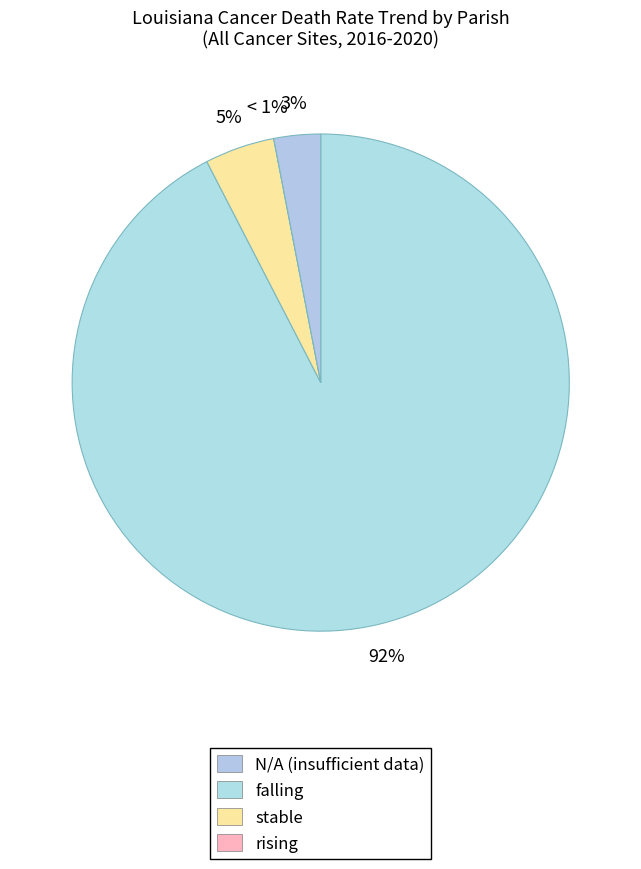

True or false: falling accounts for 92% of the total.

True